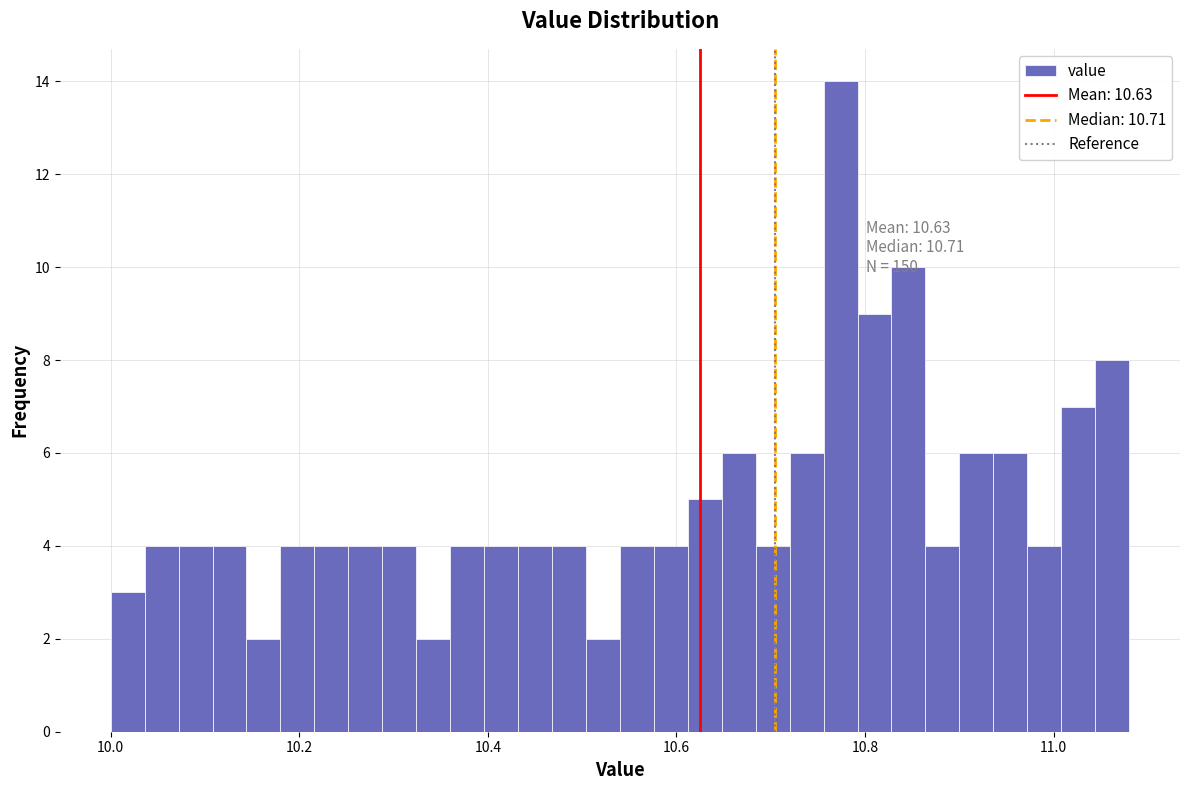

Around what value on the x-axis is the tallest bar? Give the approximate position of its centre, as read against the axis.

10.78